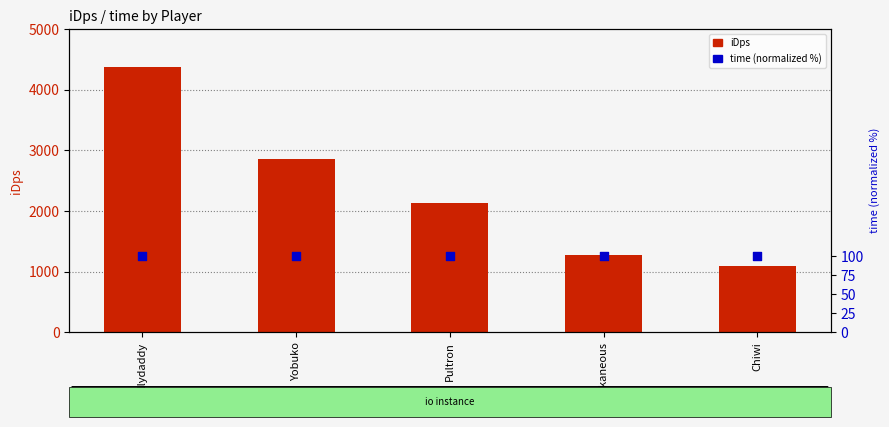

At which category is the sum across all series the highest?

Ellydaddy